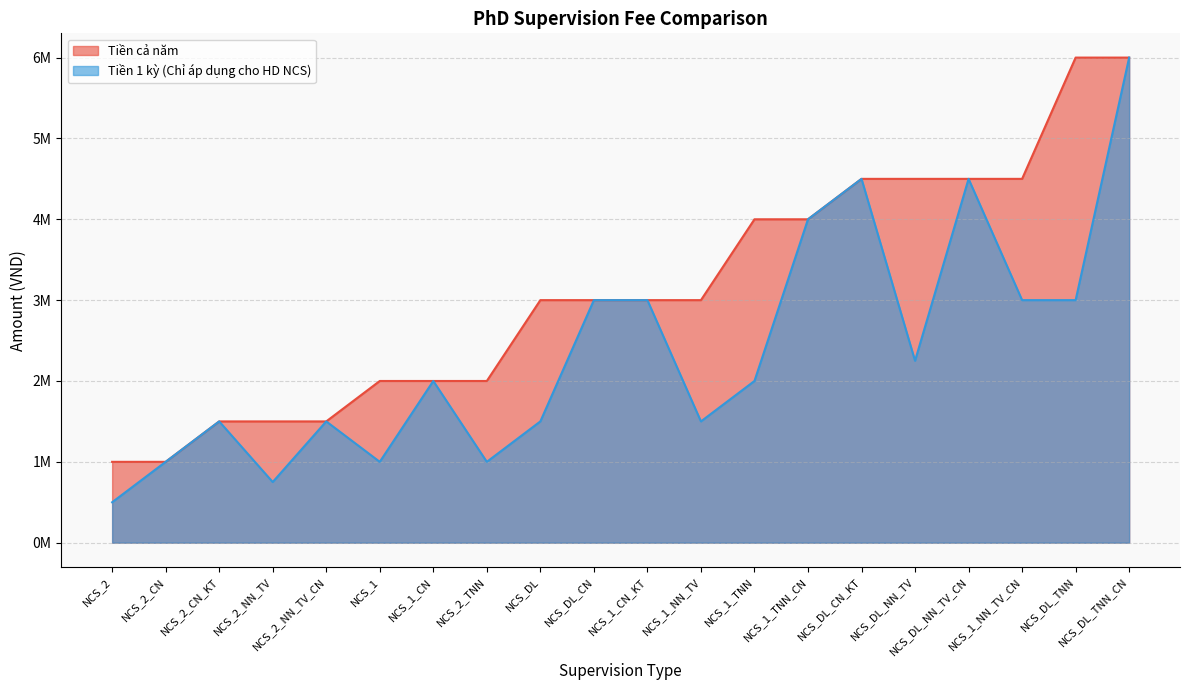

How many data points in Tiền 1 kỳ (Chỉ áp dụng cho HD NCS) are less than 2000000?

9